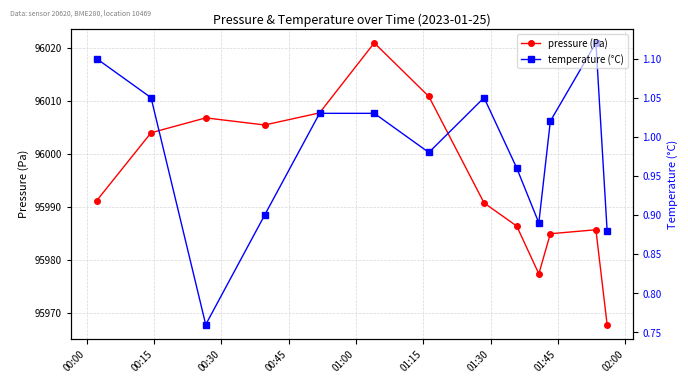

At how many categories does at least one series exceed 76474?

13